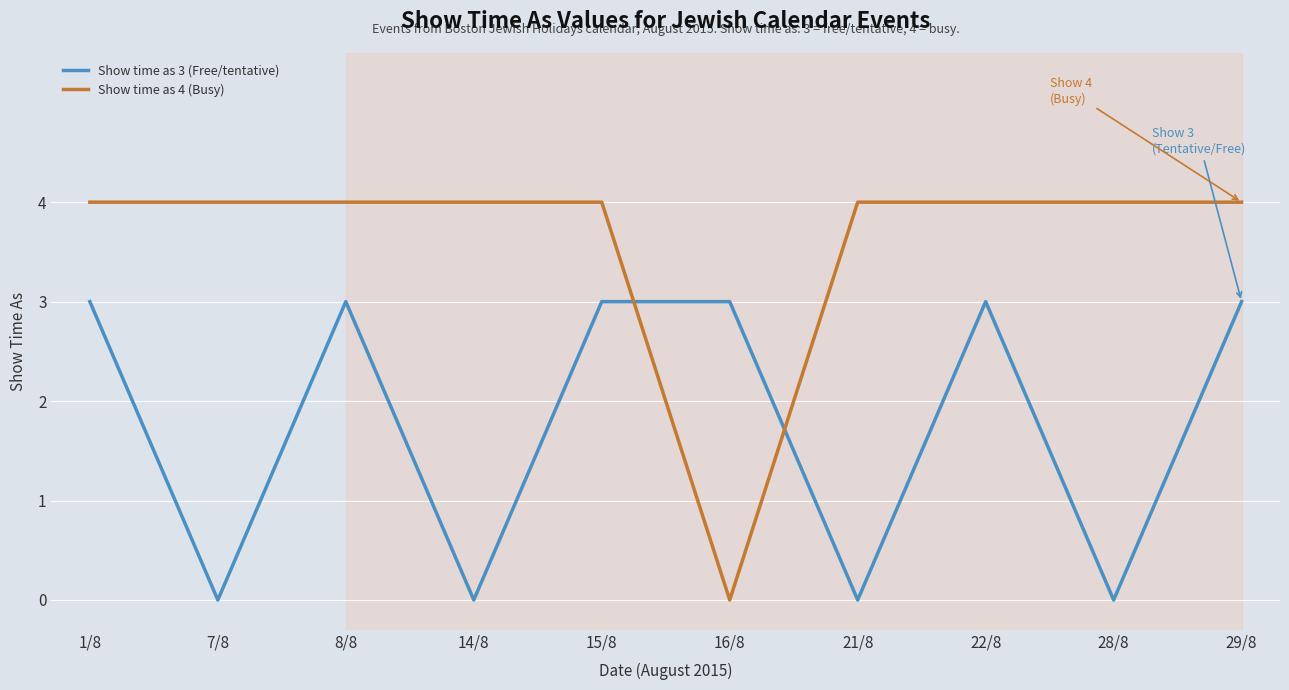

At which label does Show time as 4 (Busy) reach its minimum?

16/8